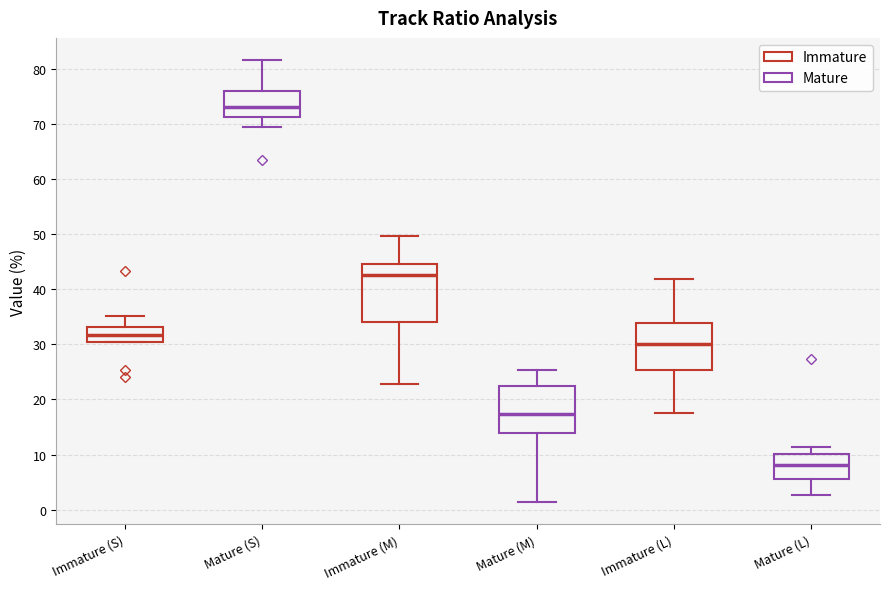

Reading left to right, transcribe this box plot: for each box, give where its median line is, the range the box spans, and where its two whiskers end, as read against the y-axis. The values are not printed on the chart, so give them approximately, as read against the axis.

Immature (S): median 32, box 31 to 33, whiskers 31 to 35
Mature (S): median 73, box 71 to 76, whiskers 70 to 82
Immature (M): median 43, box 34 to 45, whiskers 23 to 50
Mature (M): median 17, box 14 to 22, whiskers 1 to 25
Immature (L): median 30, box 25 to 34, whiskers 18 to 42
Mature (L): median 8, box 6 to 10, whiskers 3 to 11